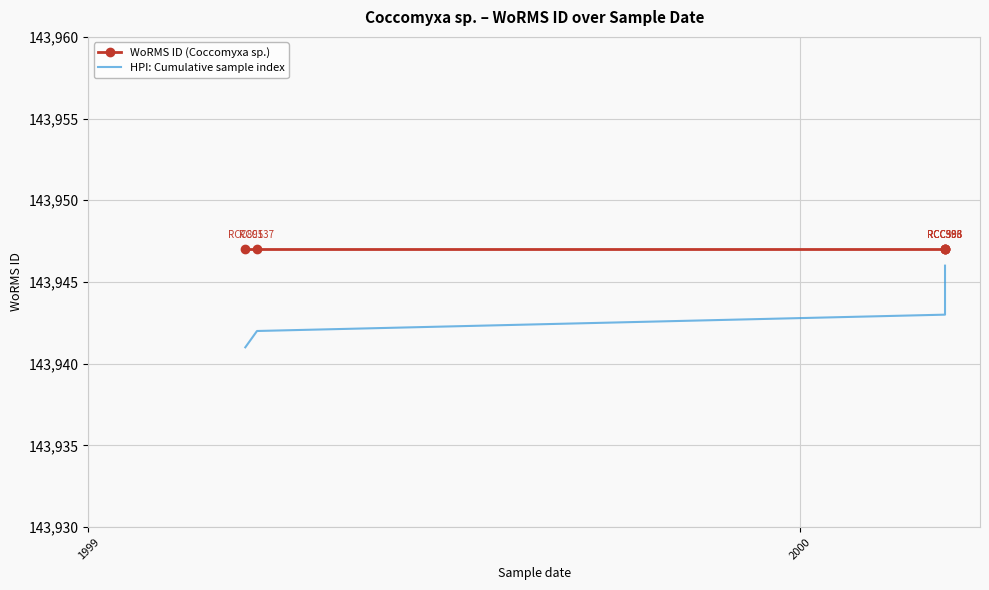

What are all the series names shown in the legend?

WoRMS ID (Coccomyxa sp.), HPI: Cumulative sample index